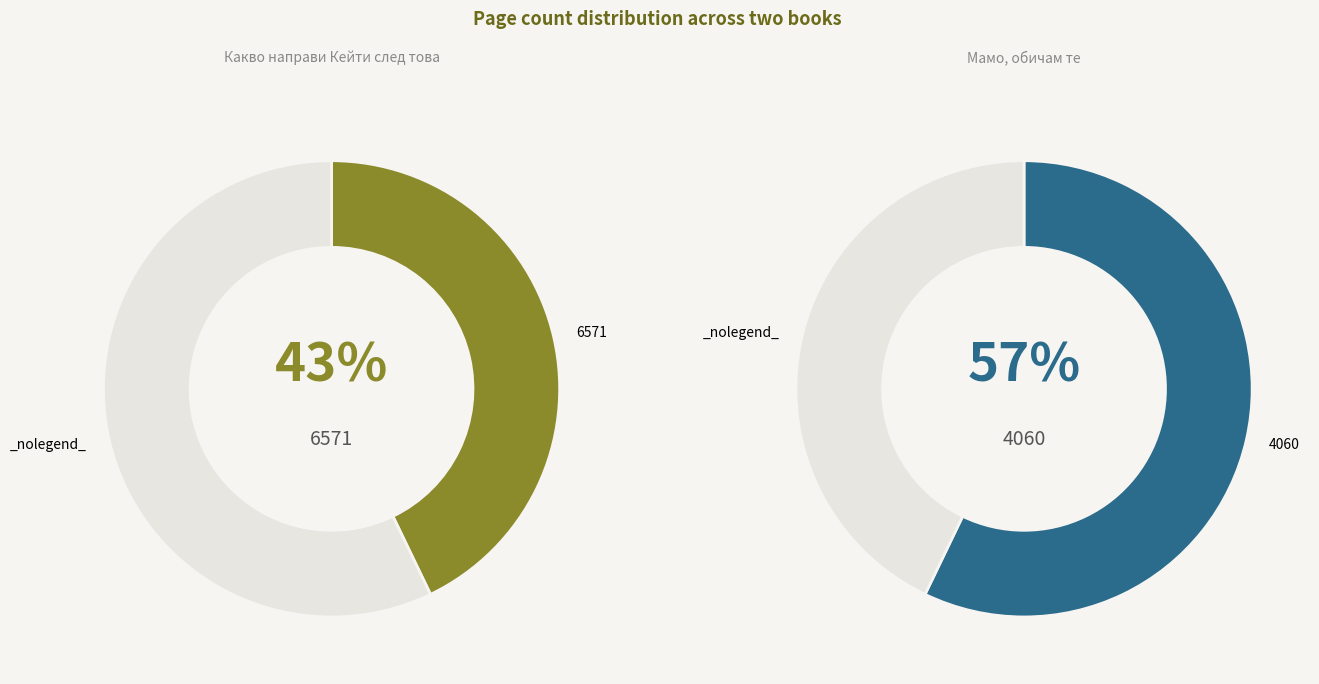

True or false: 6571 accounts for 43% of the total.

True